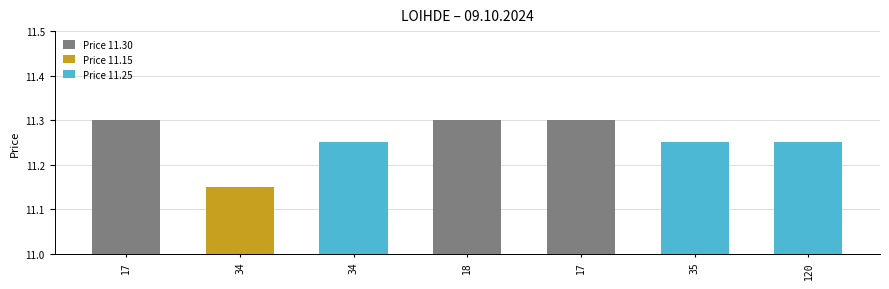

Does the chart contain stacked bars?

No